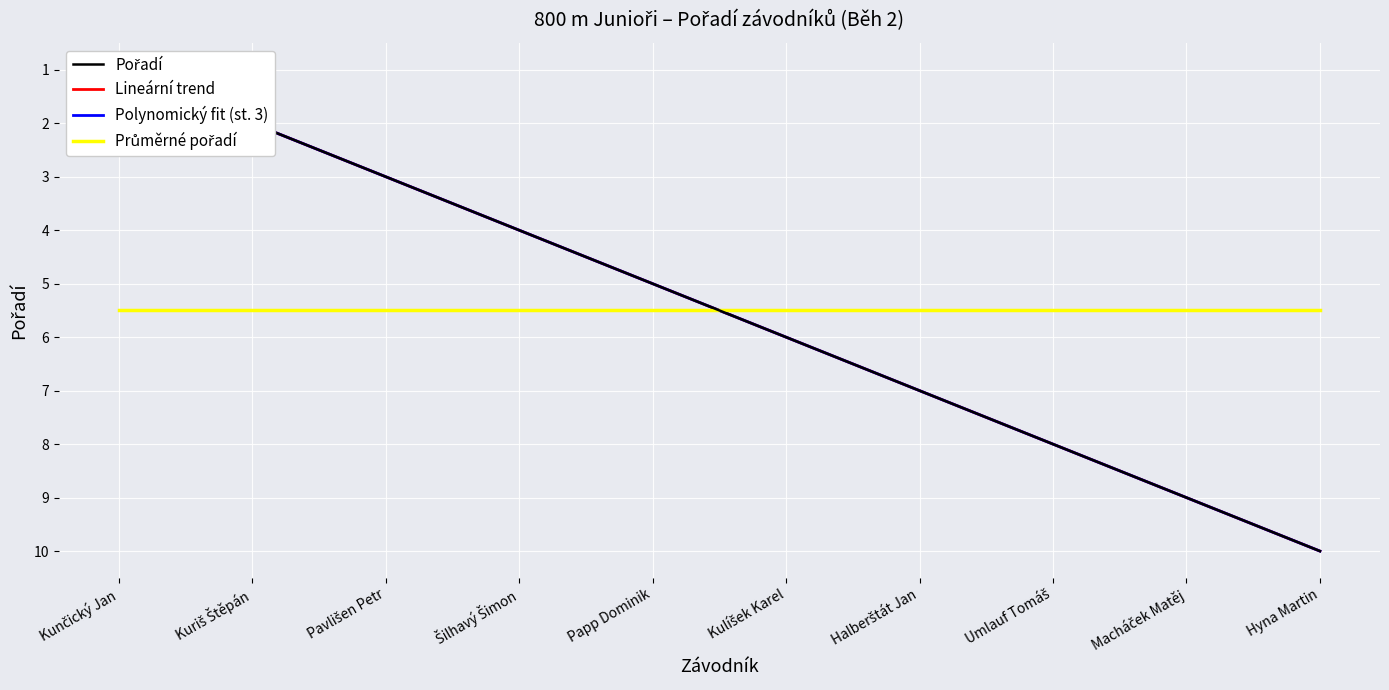

Rank the series at Pavlišen Petr from lowest to highest value.

Polynomický fit (st. 3), Pořadí, Lineární trend, Průměrné pořadí